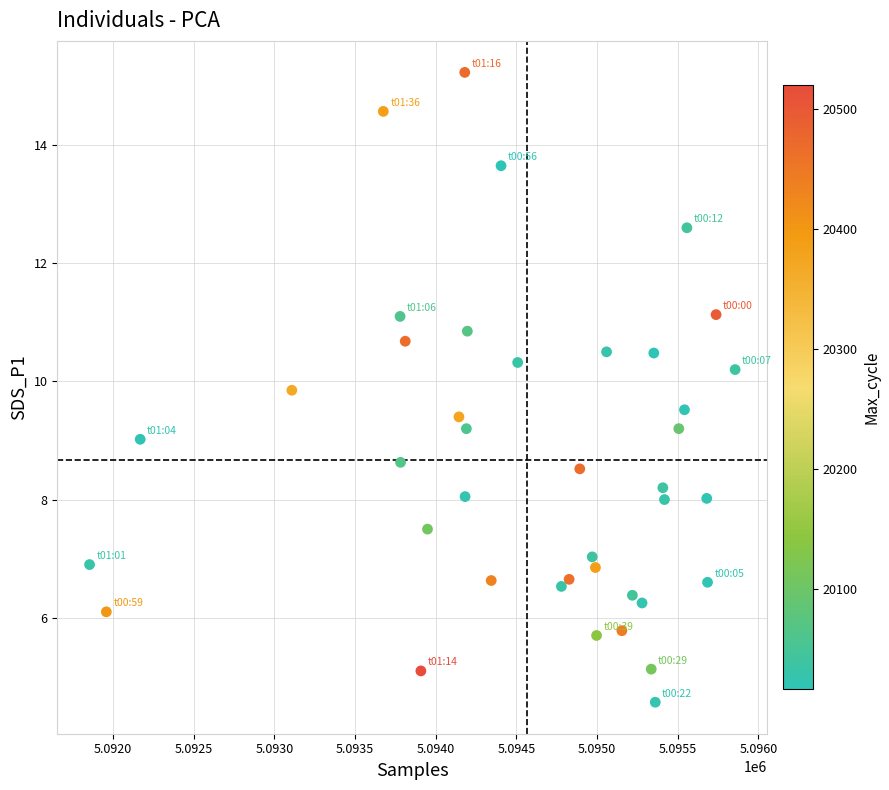

What is the range of X values (max minus min)?

4002.0